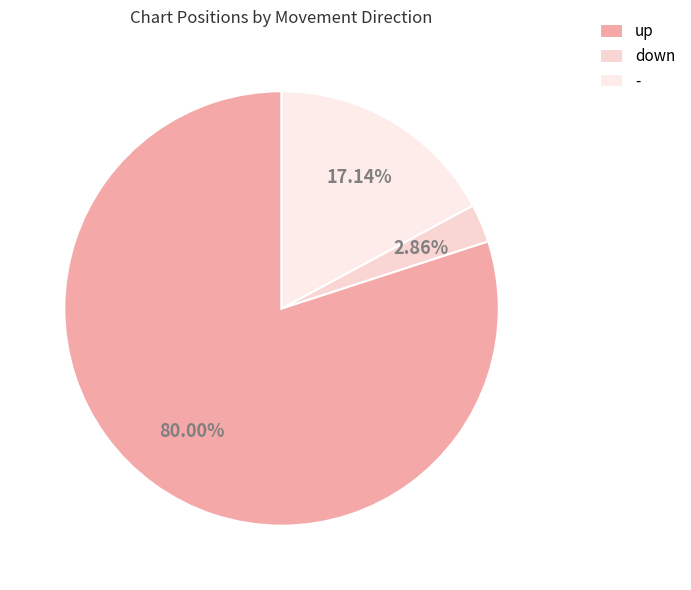

To the nearest percent, what is the difference between the largest and smallest slice percentages?

77%